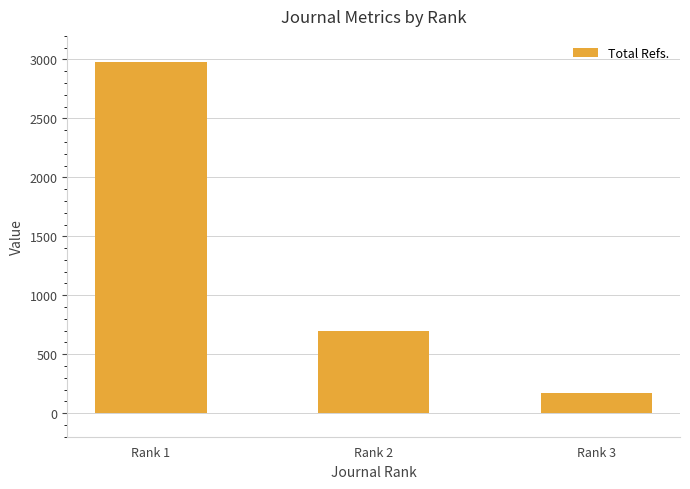

Which label corresponds to the largest value in the chart?

Rank 1